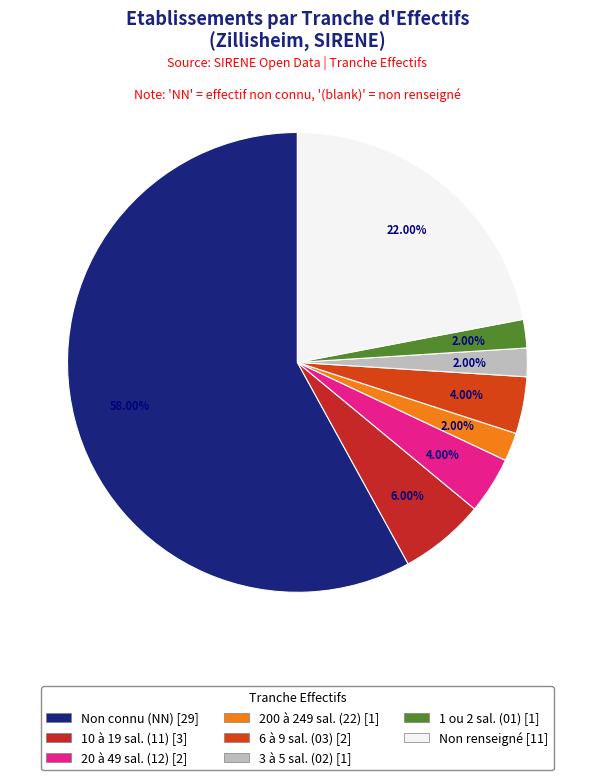

How many segments does this pie chart have?

8